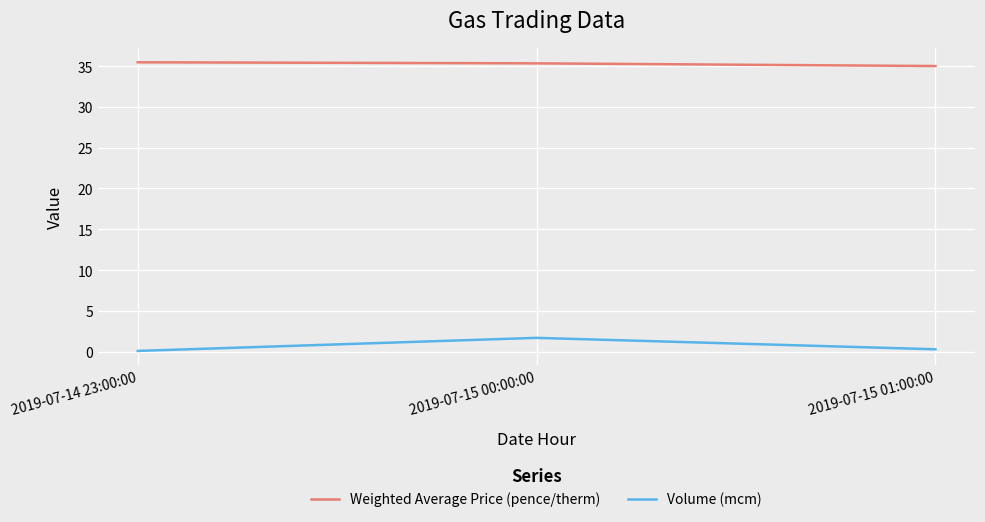

What is the difference between the highest and lowest values at 2019-07-15 00:00:00?

33.6